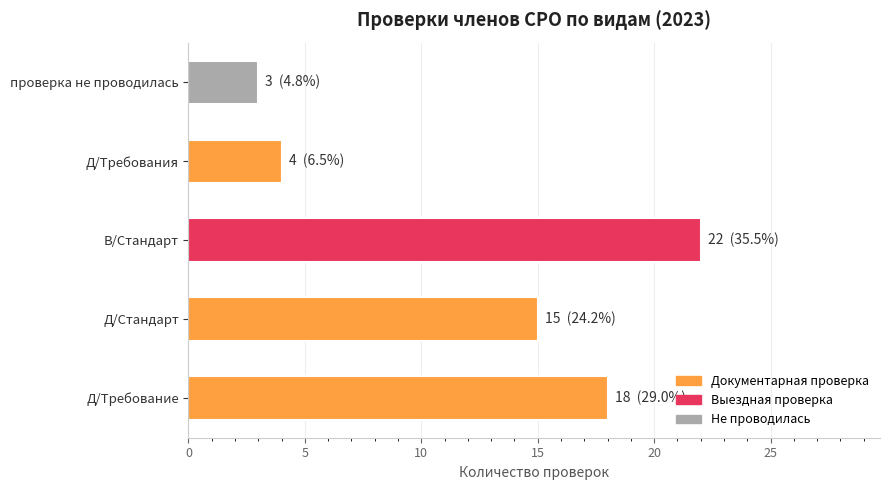

What is the sum of the values at В/Стандарт and Д/Требование?

40